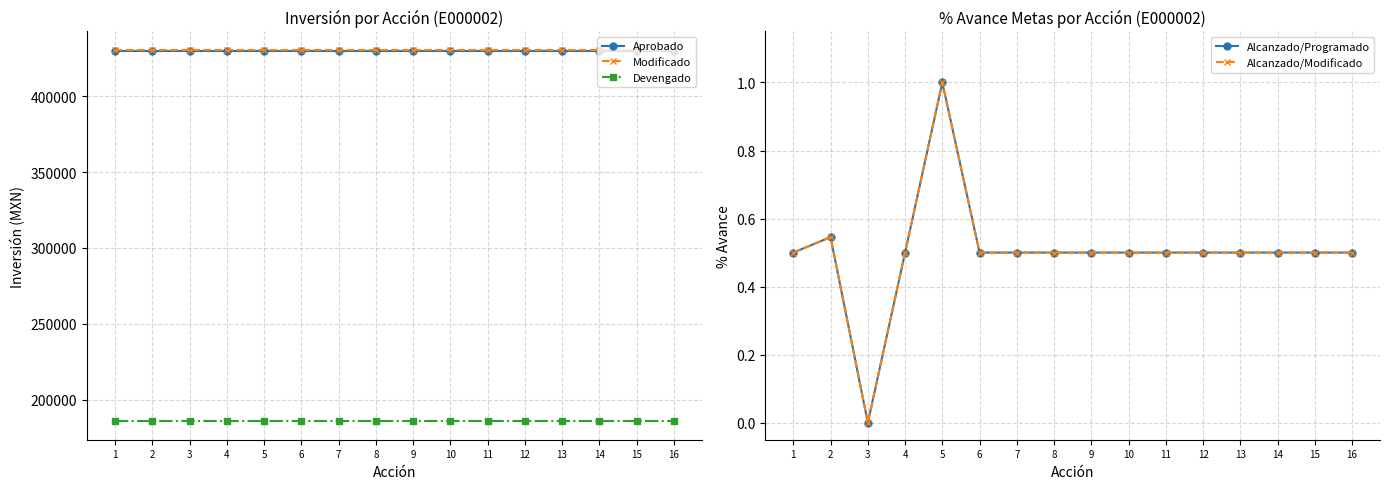

True or false: Aprobado and Modificado intersect in this chart.

False